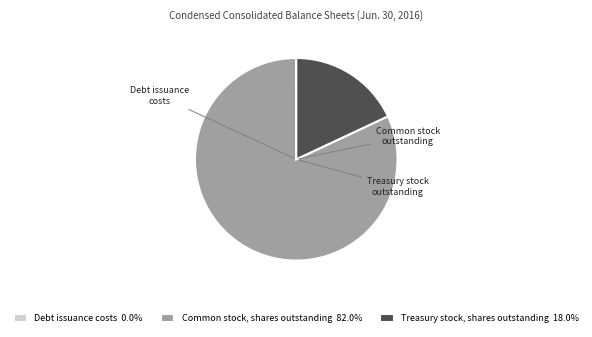

Is Common stock, shares outstanding 82.0% the majority of the pie?

Yes